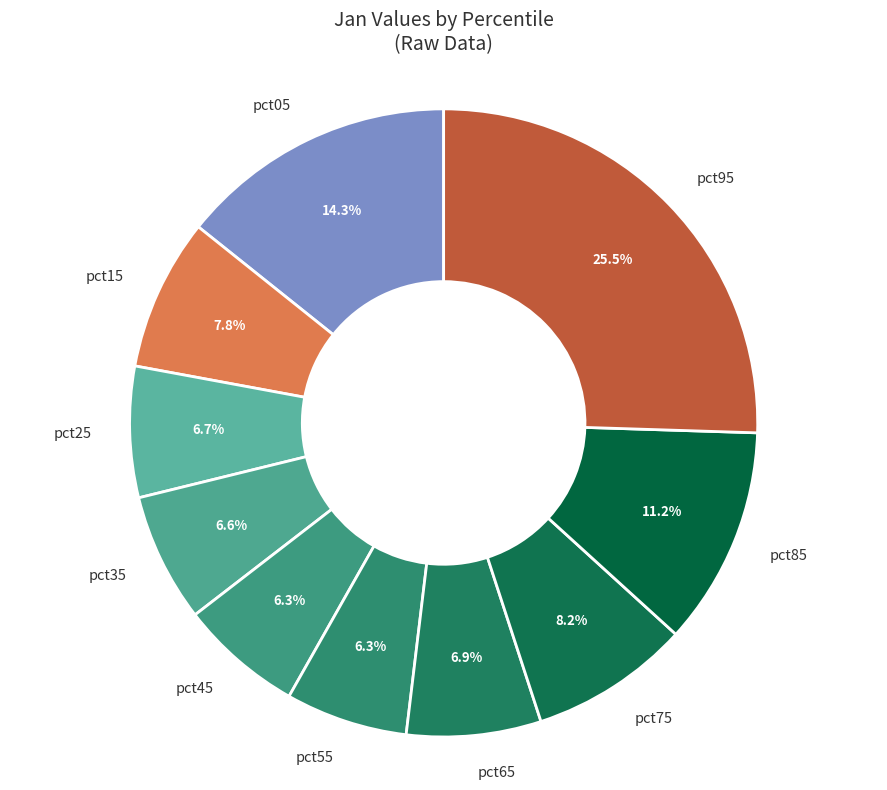

Which category has the biggest portion of the pie?

pct95